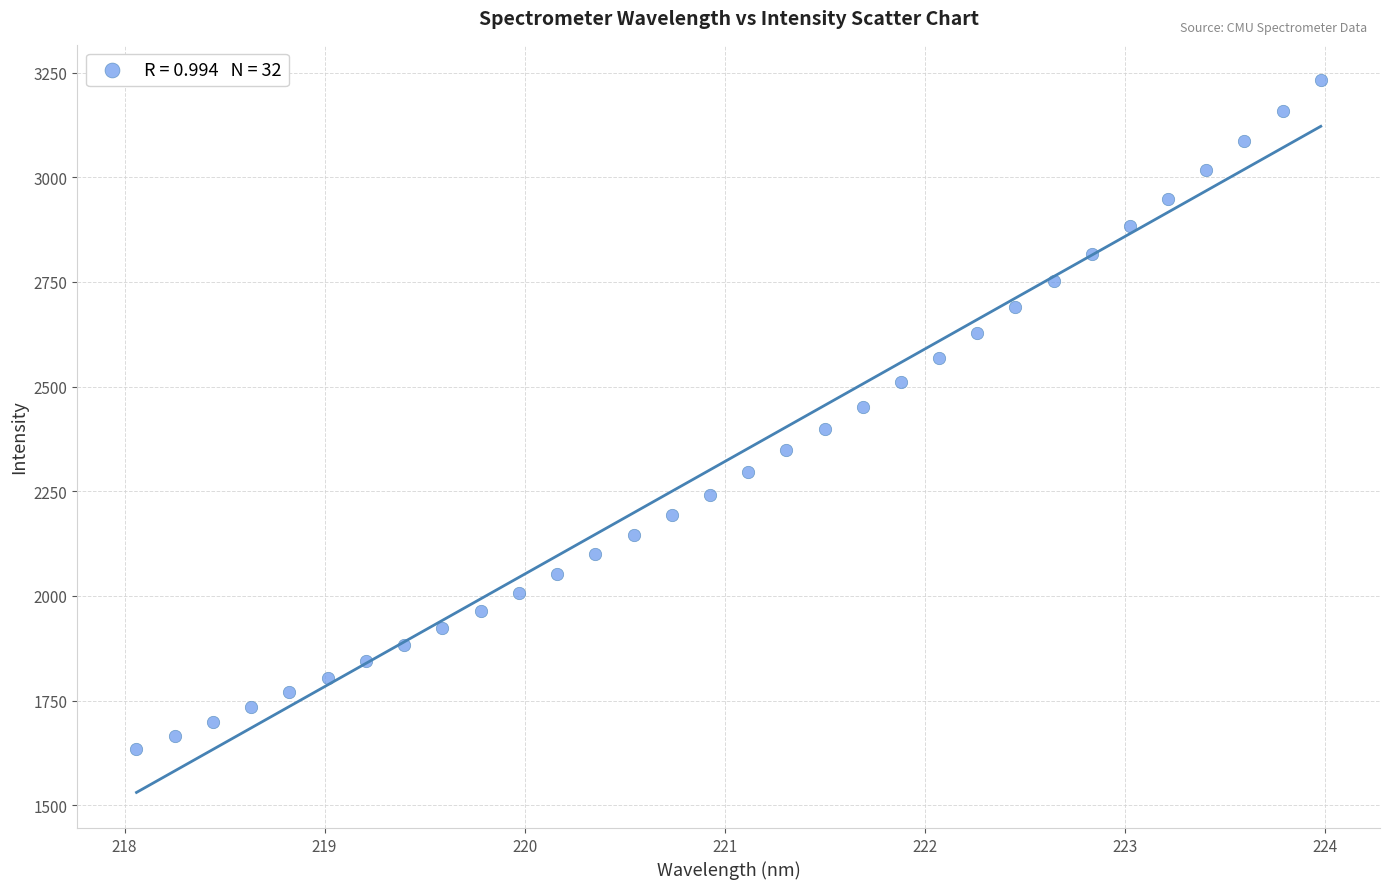

What is the range of X values (max minus min)?

5.9